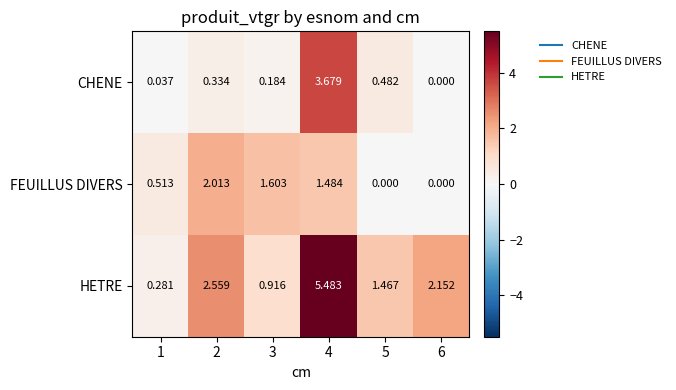

Which series has the largest range (max minus min)?

HETRE